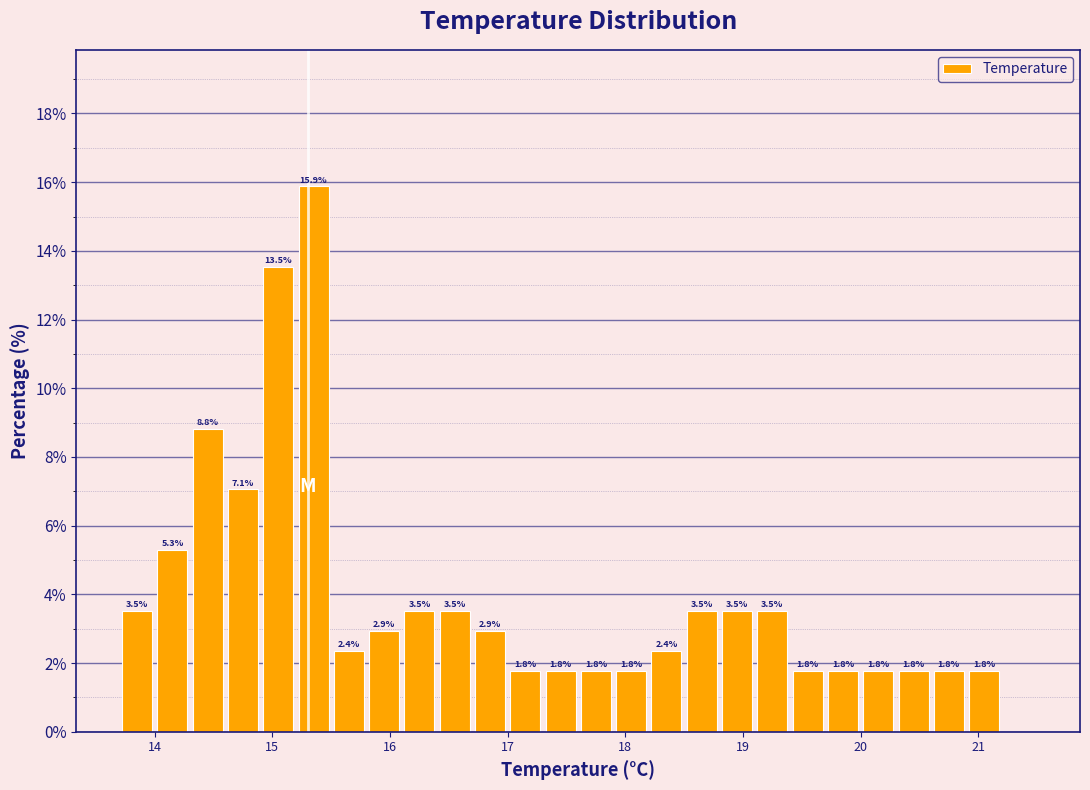

Read against the x-axis, roughly where is the centre of the tallest bar?

15.4